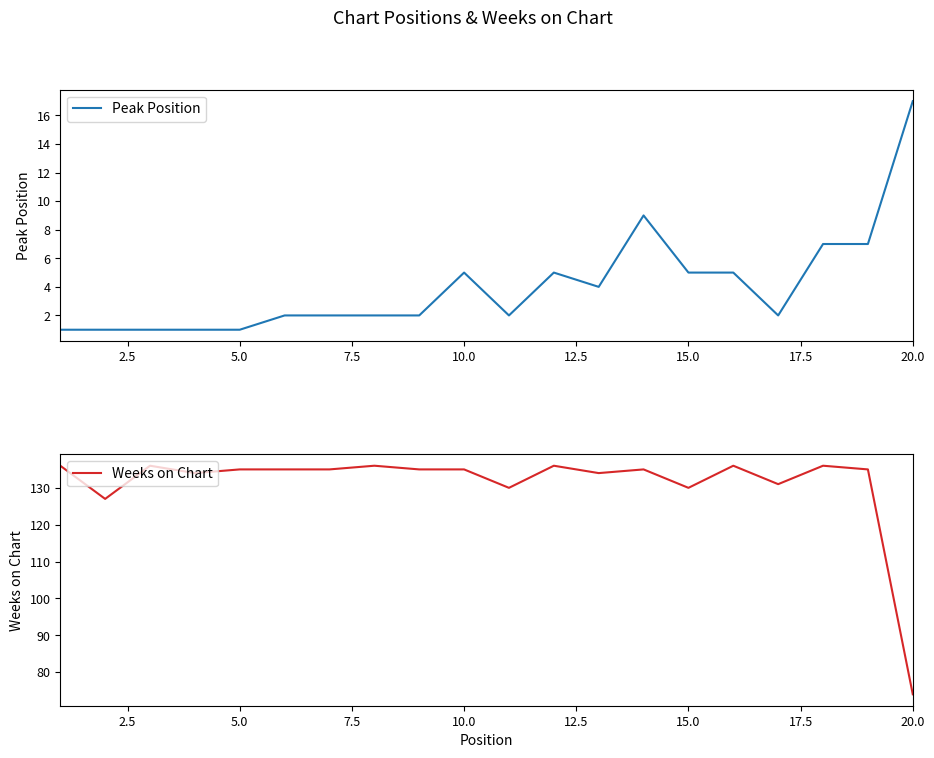

Which has a higher value, 2.5 or 19?

19